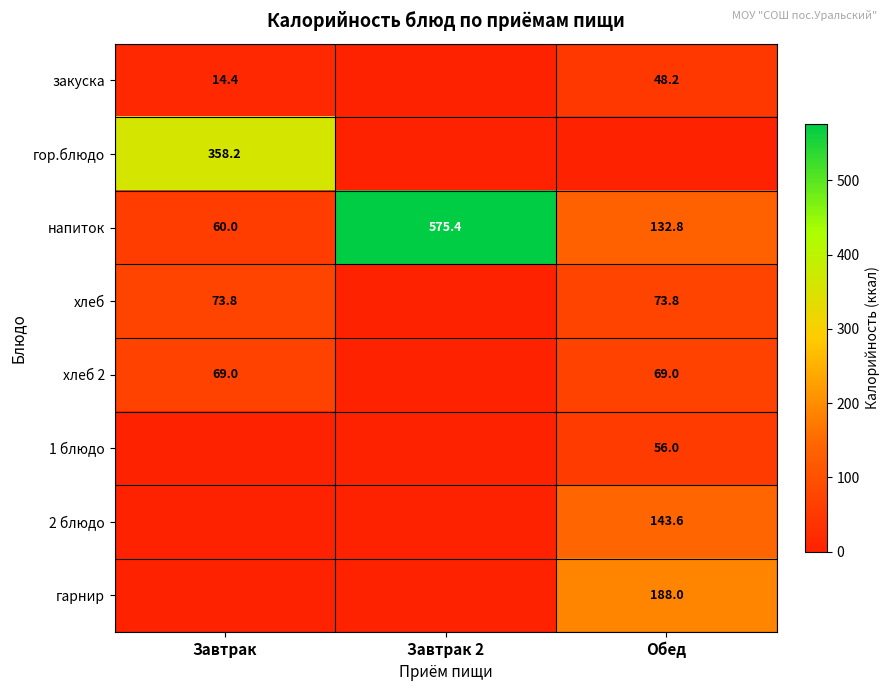

Where is напиток nearest to the value 317?

Обед